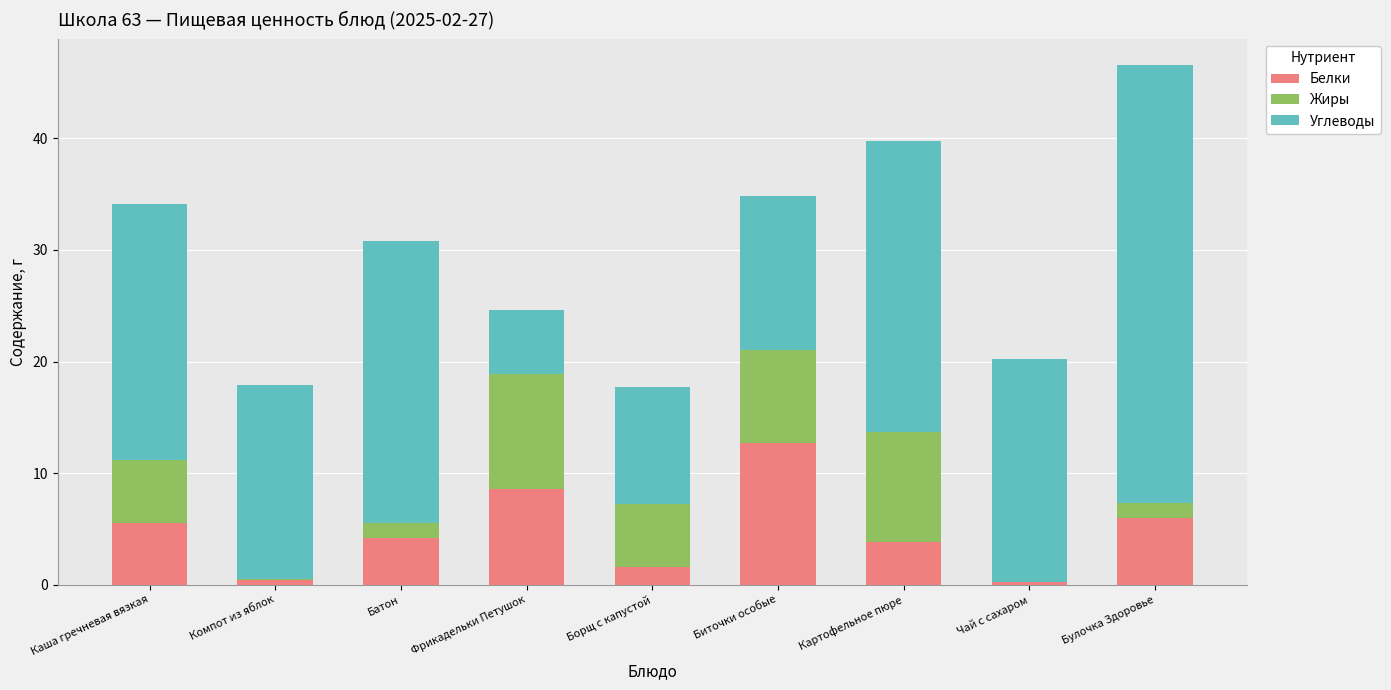

True or false: Белки has a value of 2.9 at Булочка Здоровье.

False